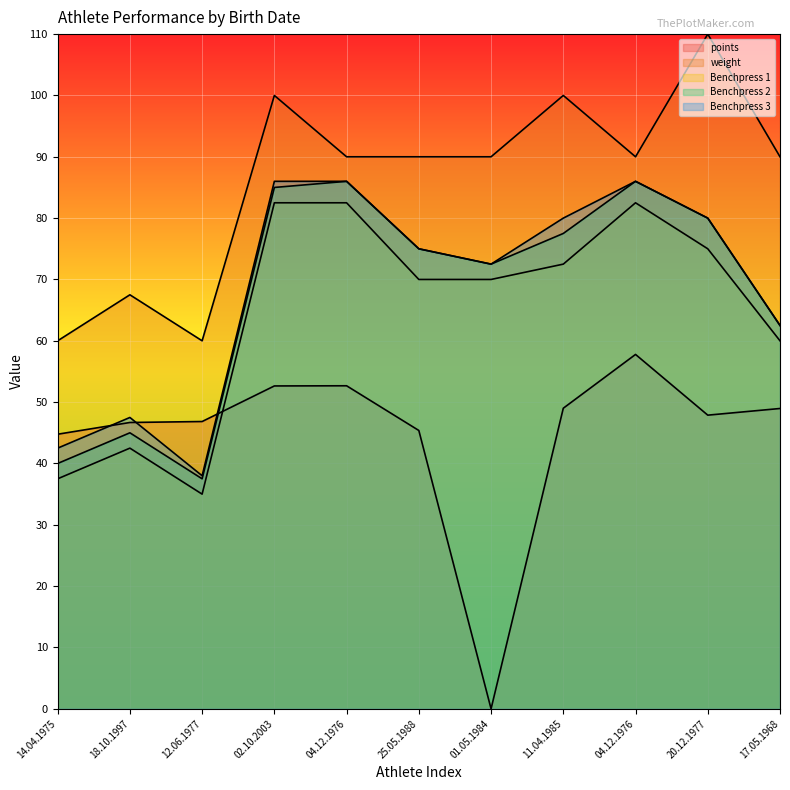

Between 04.12.1976 and 11.04.1985, which is larger?

04.12.1976